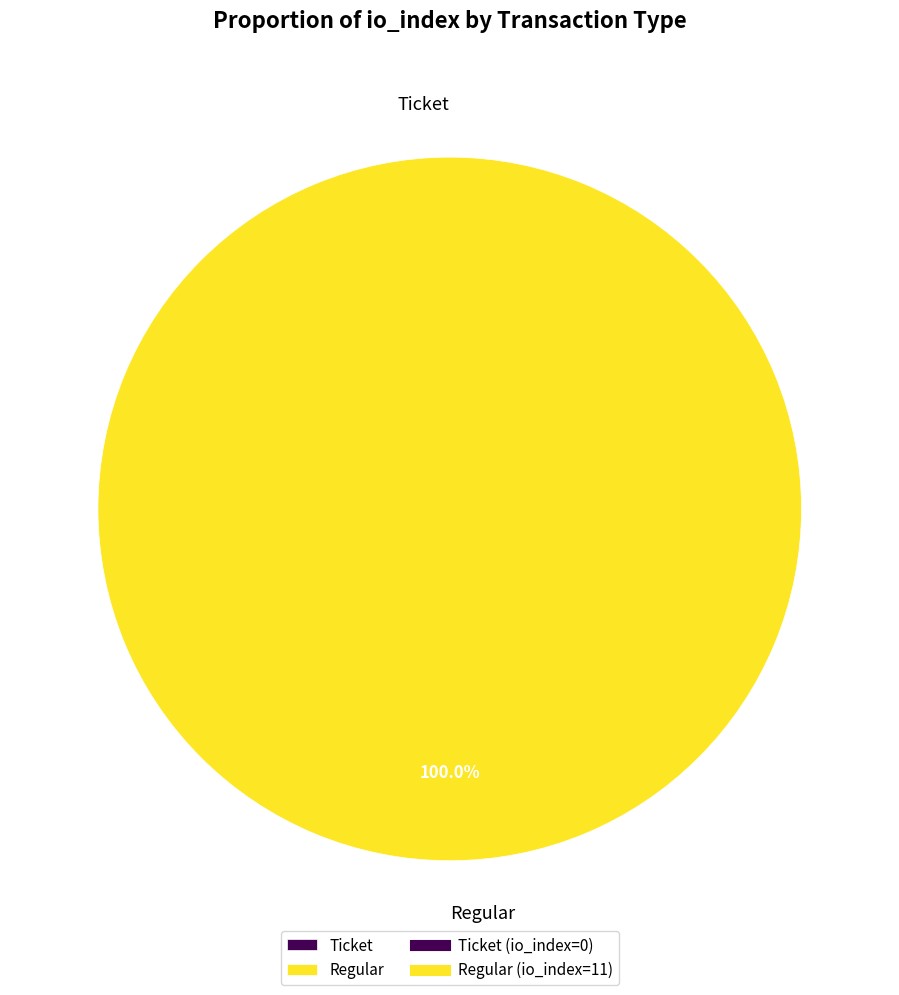

Is it true that tx_hash_1 is 91% of the pie?

False